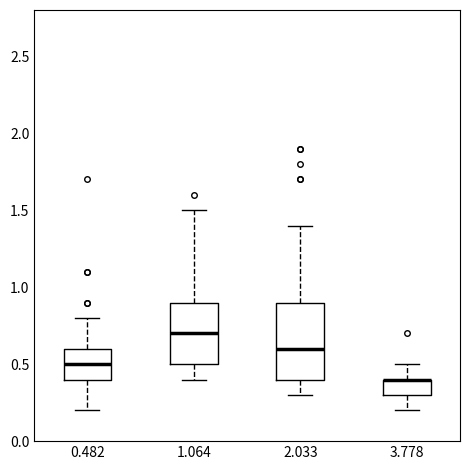

Reading left to right, transcribe this box plot: for each box, give where its median line is, the range the box spans, and where its two whiskers end, as read against the y-axis. The values are not printed on the chart, so give them approximately, as read against the axis.

0.482: median 0.5, box 0.4 to 0.6, whiskers 0.2 to 0.8
1.064: median 0.7, box 0.5 to 0.9, whiskers 0.4 to 1.5
2.033: median 0.6, box 0.4 to 0.9, whiskers 0.3 to 1.4
3.778: median 0.4 (drawn on the box's upper edge), box 0.3 to 0.4, whiskers 0.2 to 0.5